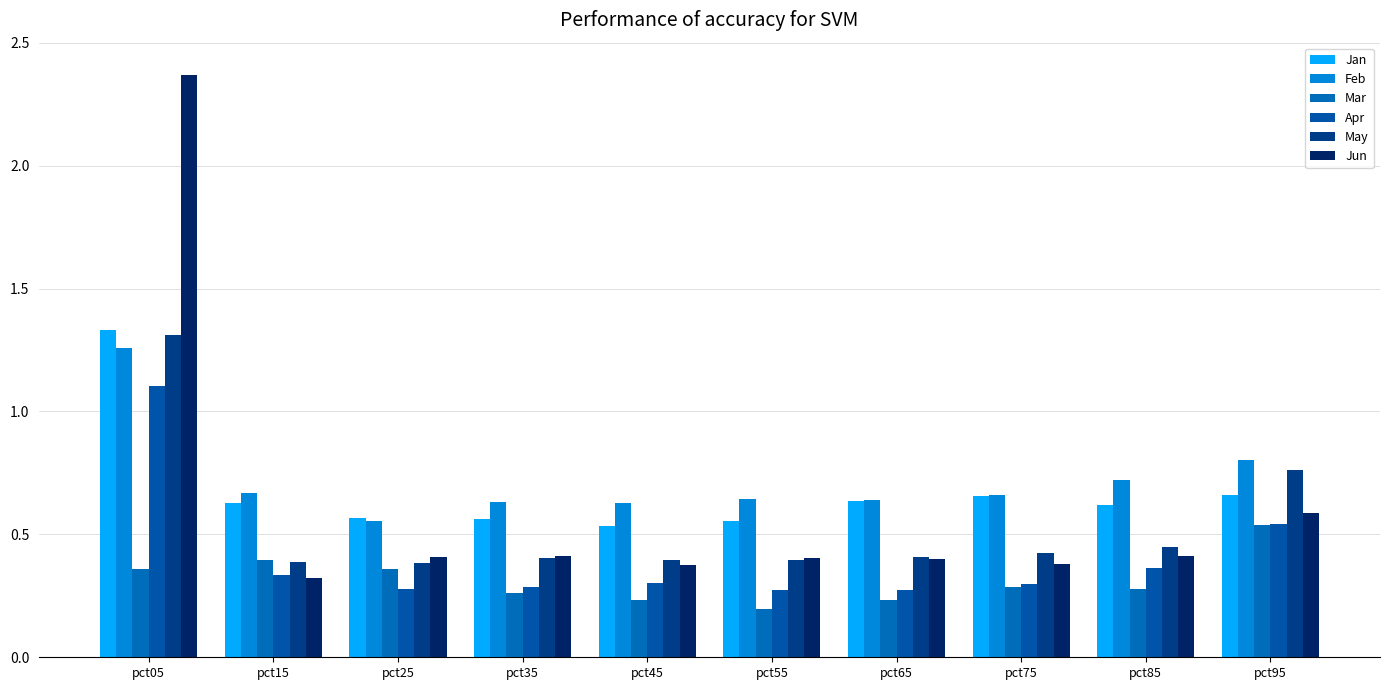

The Apr series shows 0.5 at pct95. True or false?

True